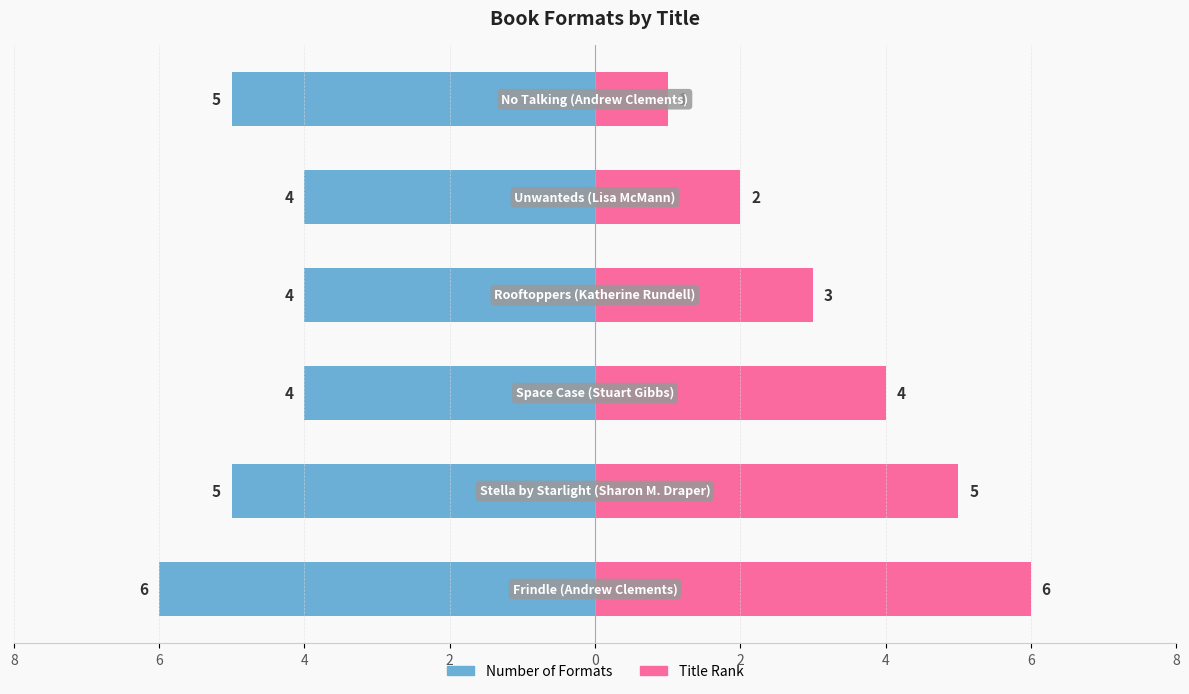

Are the bars grouped side by side (vs. stacked)?

Yes